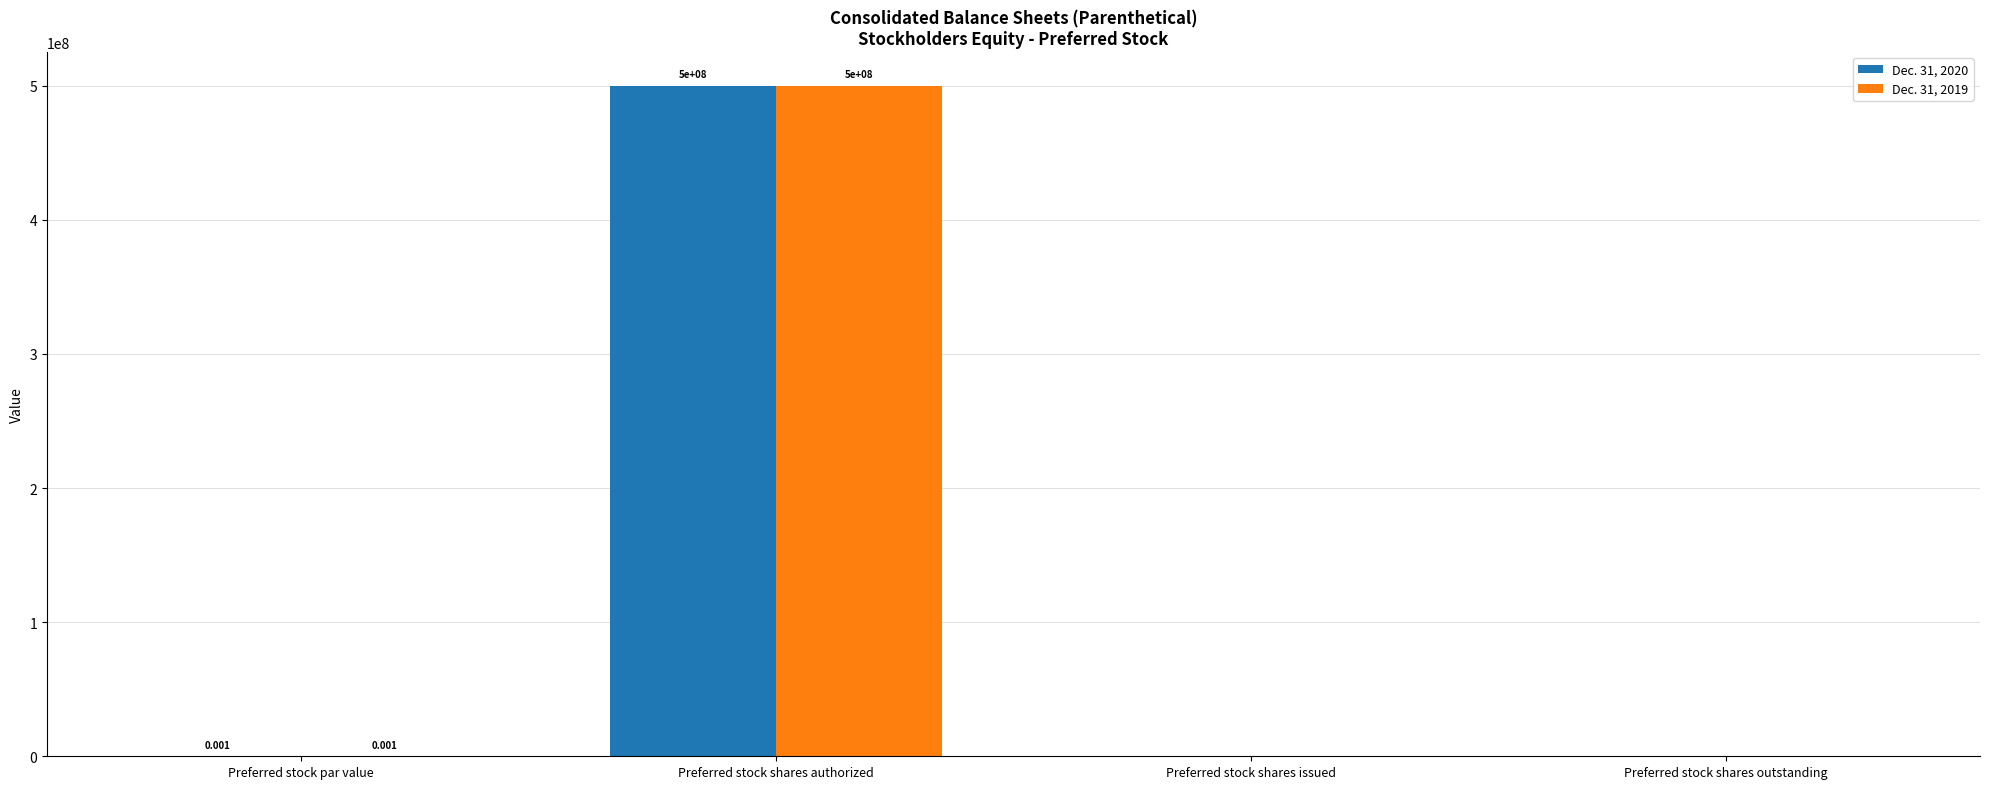

At which category is the sum across all series the highest?

Preferred stock shares authorized